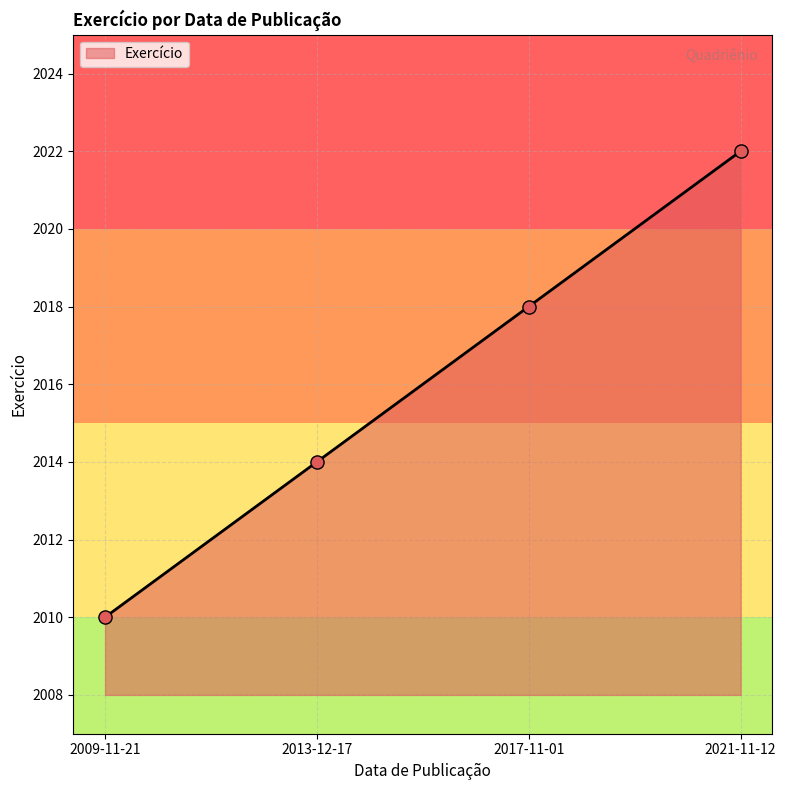

Approximately how many times larger is the value at 2013-12-17 compared to 2017-11-01?

1.0